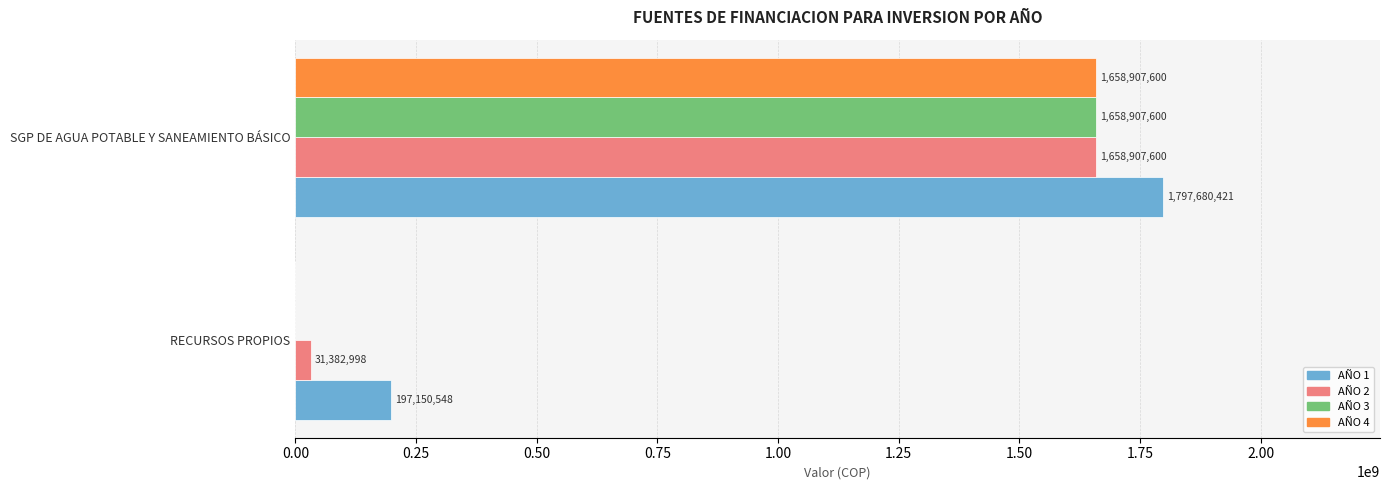

What are all the series names shown in the legend?

AÑO 1, AÑO 2, AÑO 3, AÑO 4